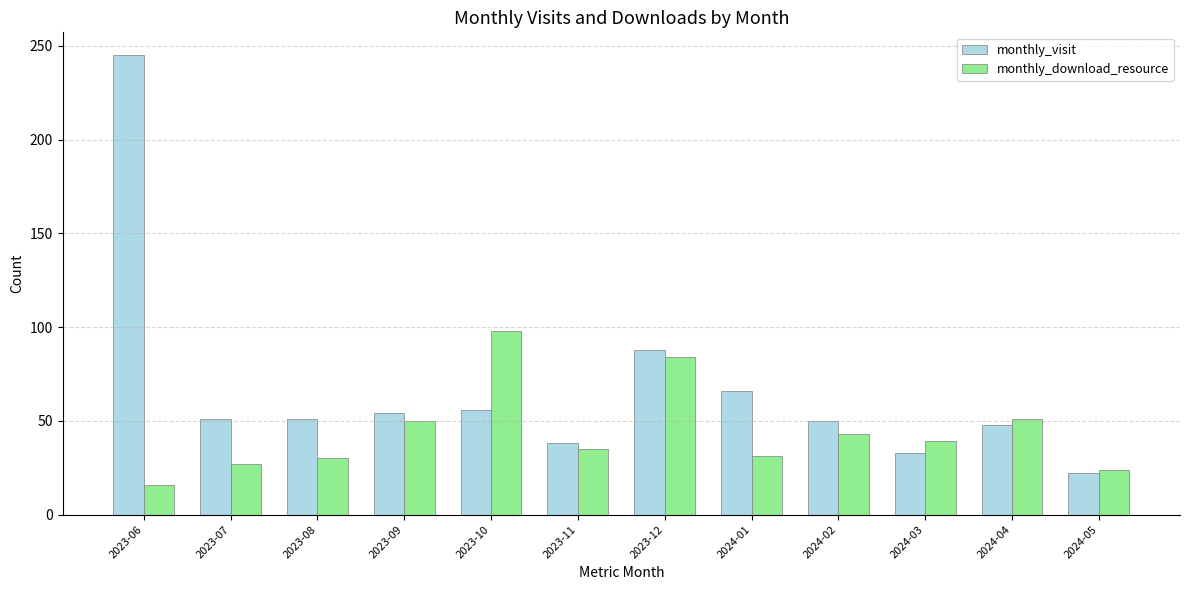

At how many categories does at least one series exceed 93?

2